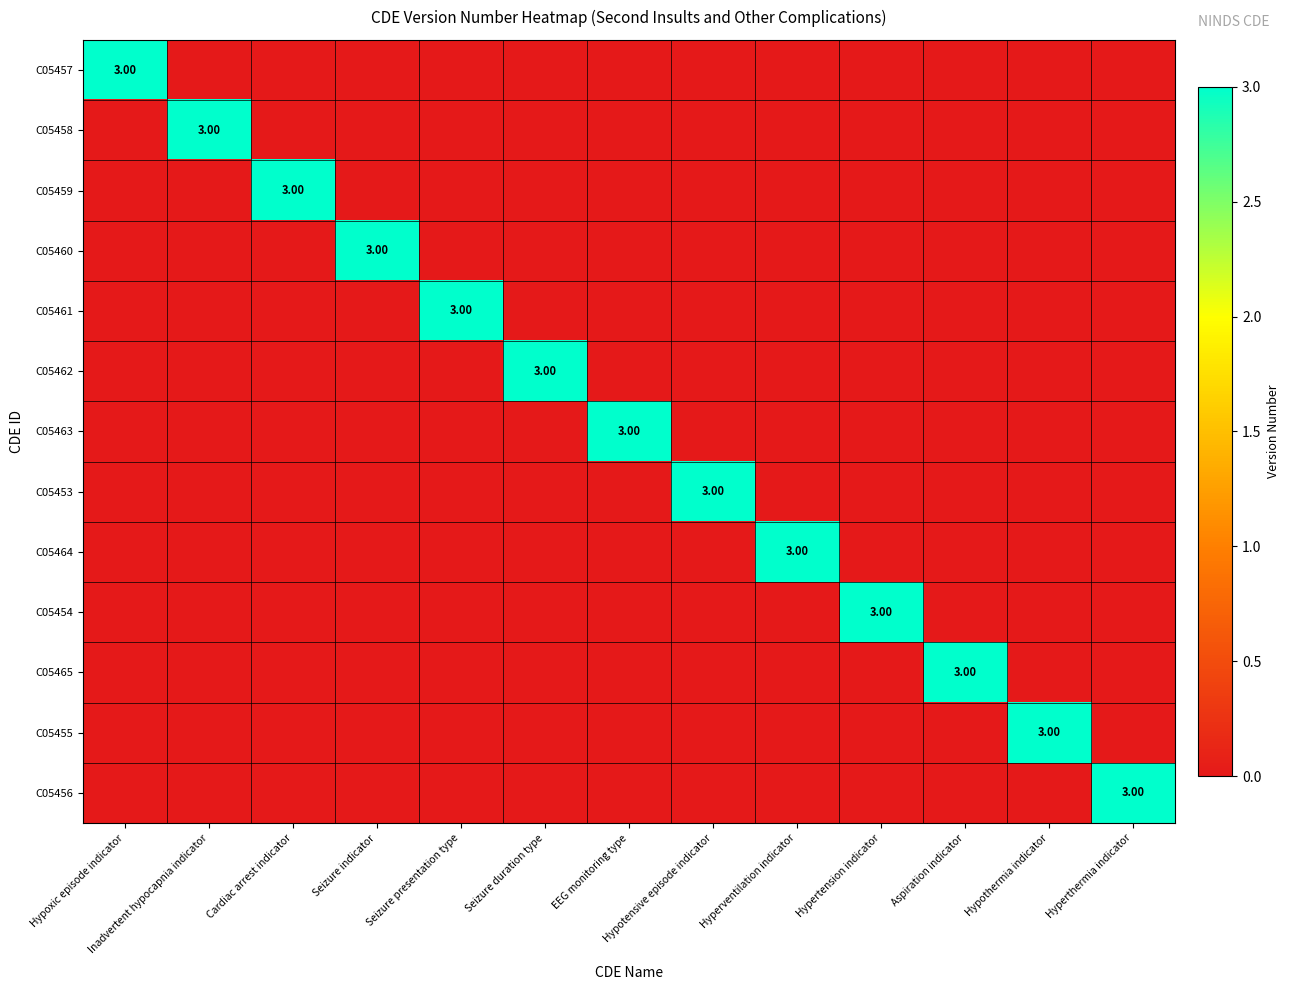

At how many categories does at least one series exceed 2?

13